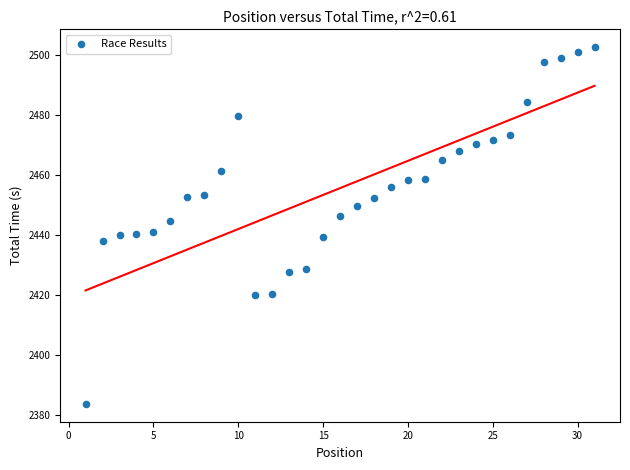

What is the range of Y values (max minus min)?

118.9